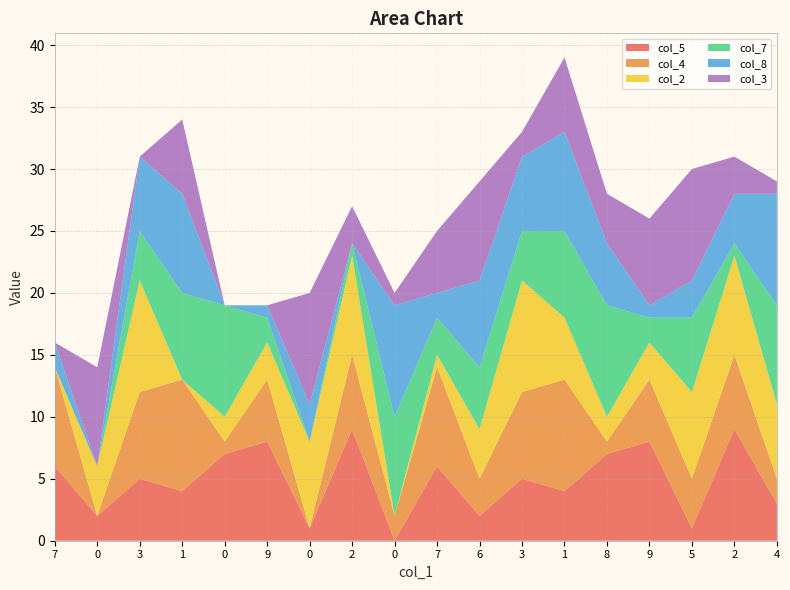

Reading right to left, what are all the values shown in this chart?

col_5: 3	9	1	8	7	4	5	2	6	0	9	1	8	7	4	5	2	6
col_4: 2	6	4	5	1	9	7	3	8	2	6	0	5	1	9	7	0	8
col_2: 6	8	7	3	2	5	9	4	1	0	8	7	3	2	0	9	4	0
col_7: 8	1	6	2	9	7	4	5	3	8	1	0	2	9	7	4	0	0
col_8: 9	4	3	1	5	8	6	7	2	9	0	3	1	0	8	6	0	2
col_3: 1	3	9	7	4	6	2	8	5	1	3	9	0	0	6	0	8	0